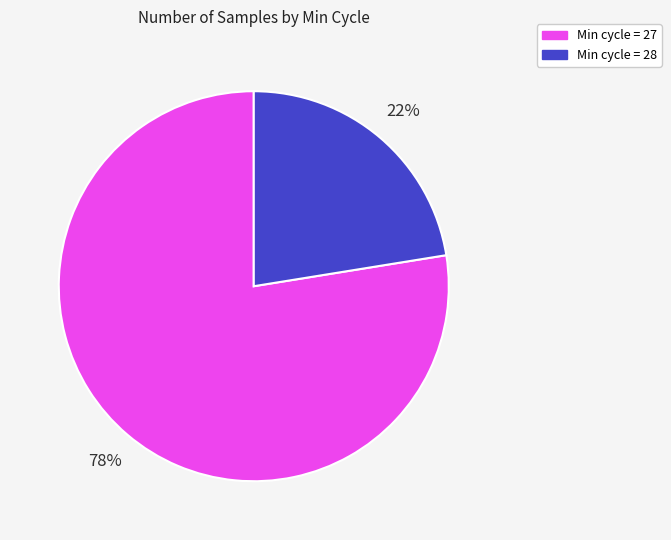

Does any single category account for the majority?

Yes